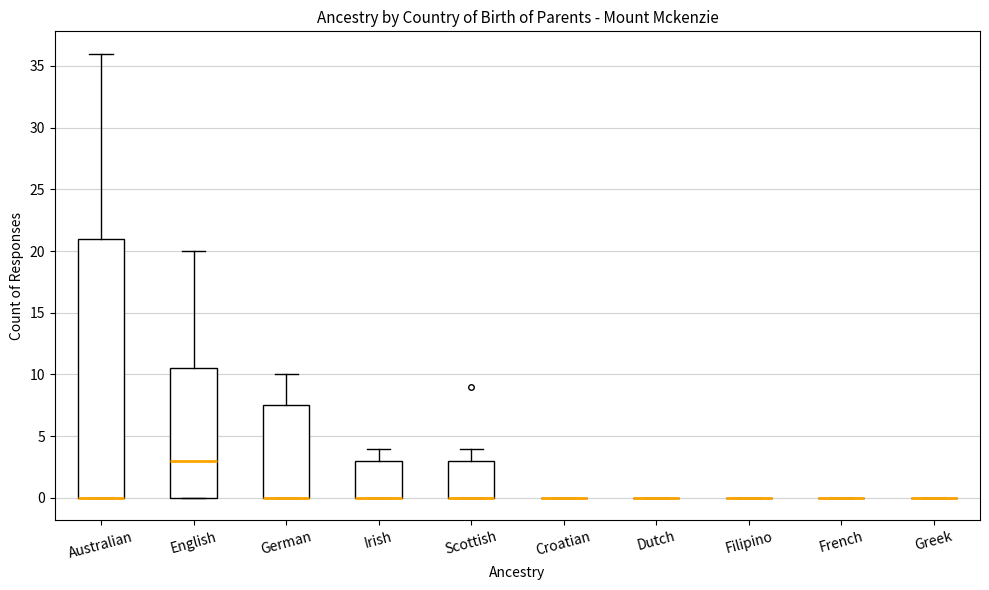

Comparing the boxes themselves (not the whiskers), which one is the tallest?

Australian